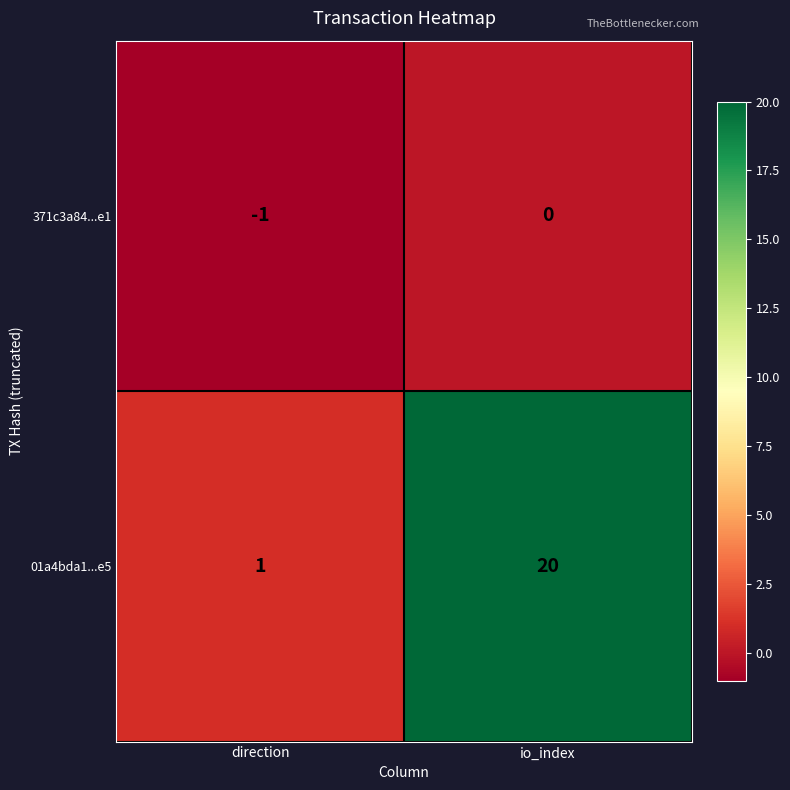

What is the spread (max minus min) of values at io_index?

20